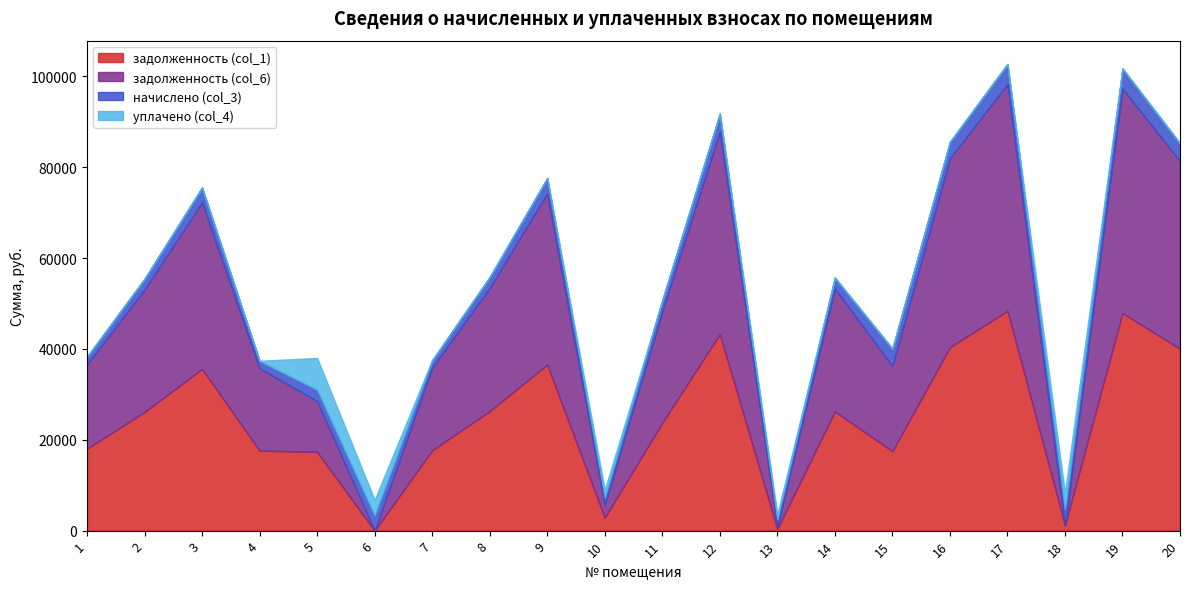

True or false: начислено (col_3) and задолженность (col_1) intersect in this chart.

True